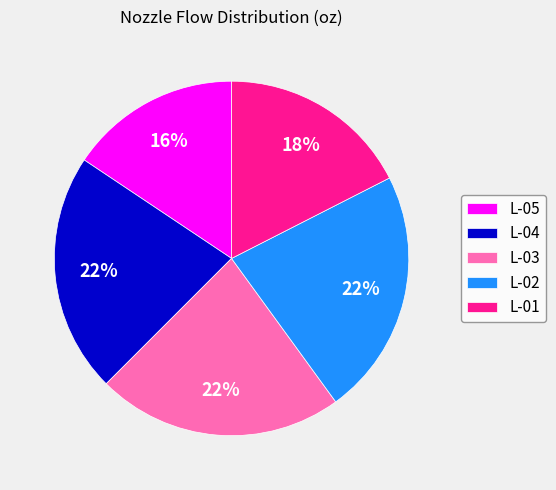

To the nearest percent, what is the average slice percentage?

20%